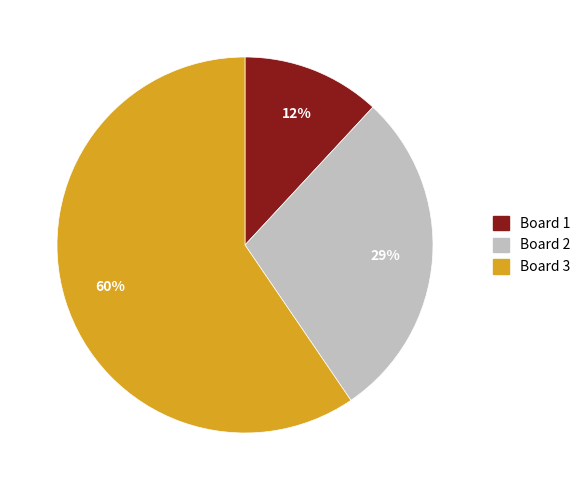

To the nearest percent, what is the average slice percentage?

33%